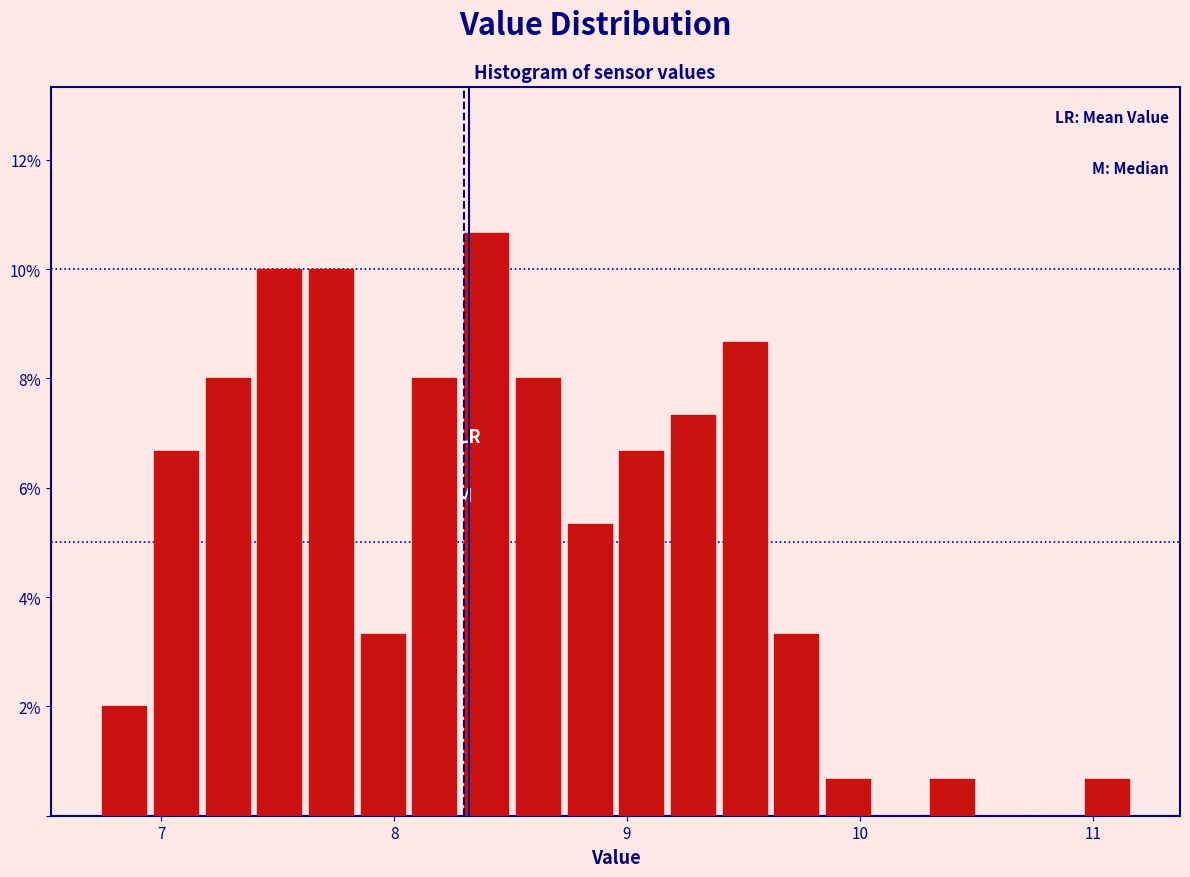

Read against the x-axis, roughly where is the centre of the tallest bar?

8.4